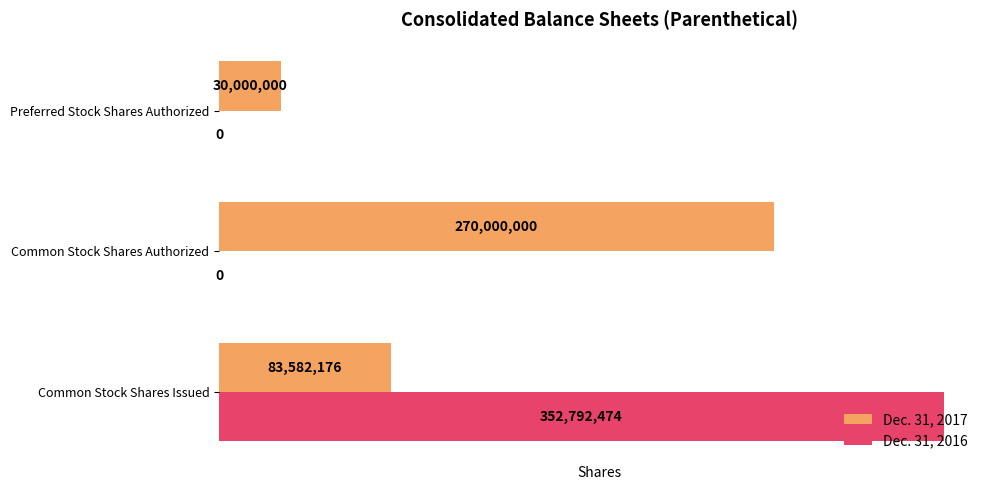

At which category is the sum across all series the highest?

Common Stock Shares Issued